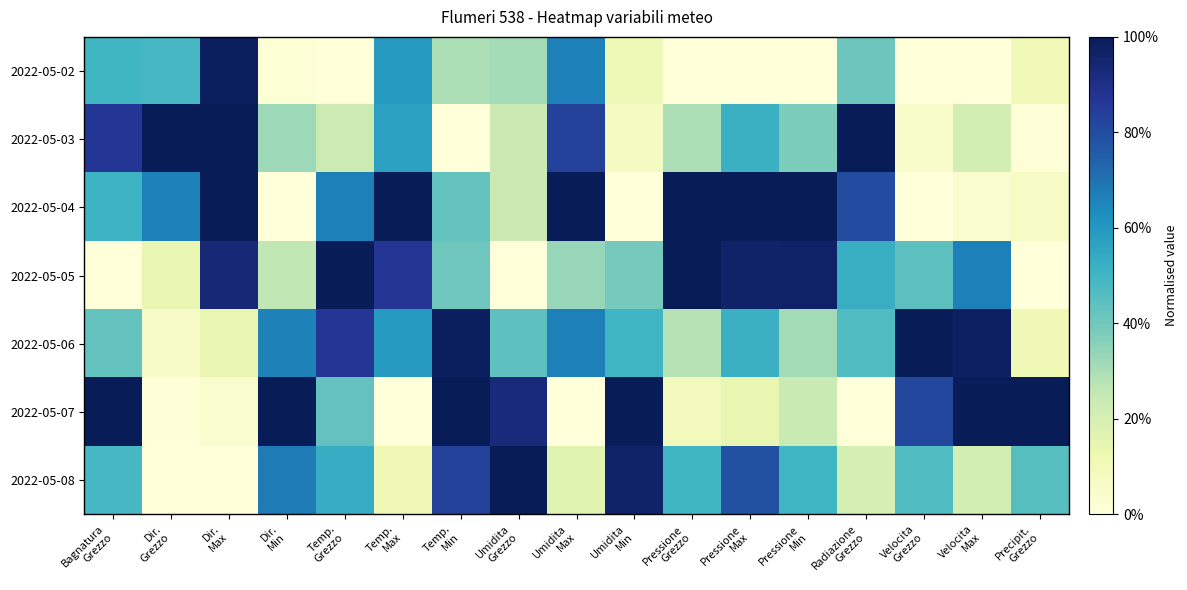

What is the total value across all series at Temp.
Min?

3.9